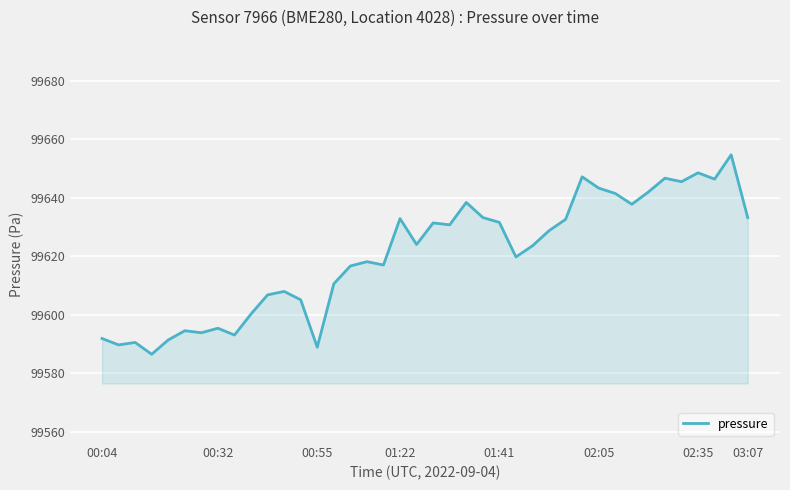

What is the difference between the maximum and minimum values?

68.2